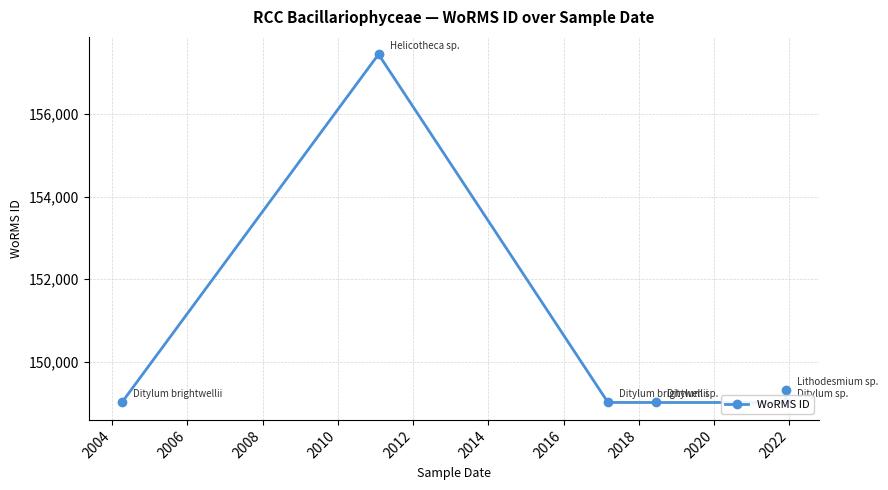

How many values exceed 149023?

2